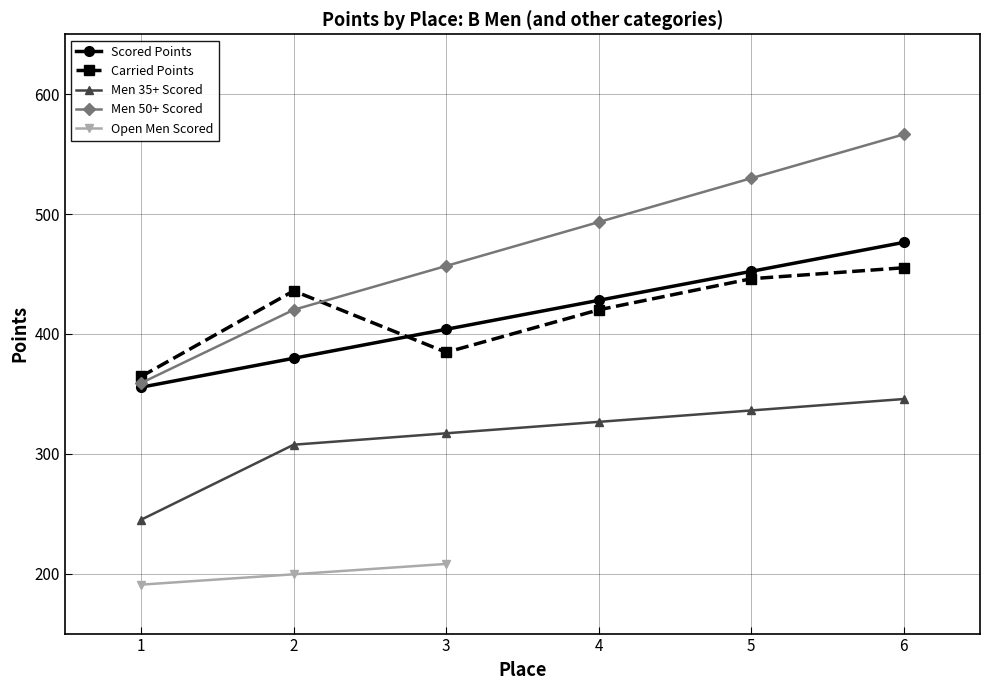

Which series has the widest spread of values?

Scored Points